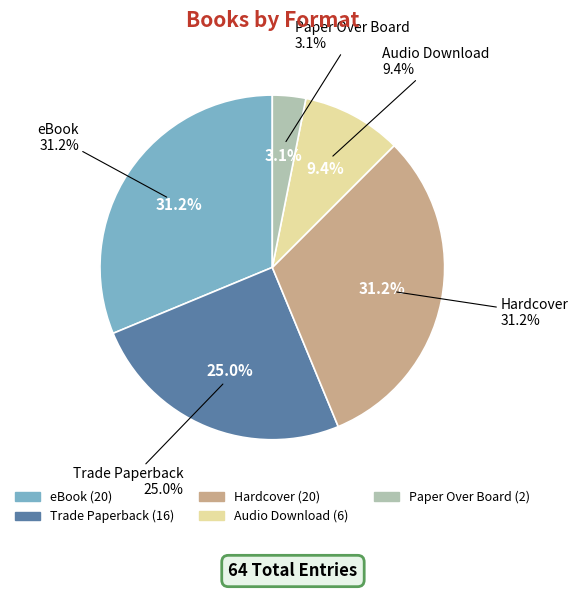

The Hardcover slice represents 31% of the pie. True or false?

True